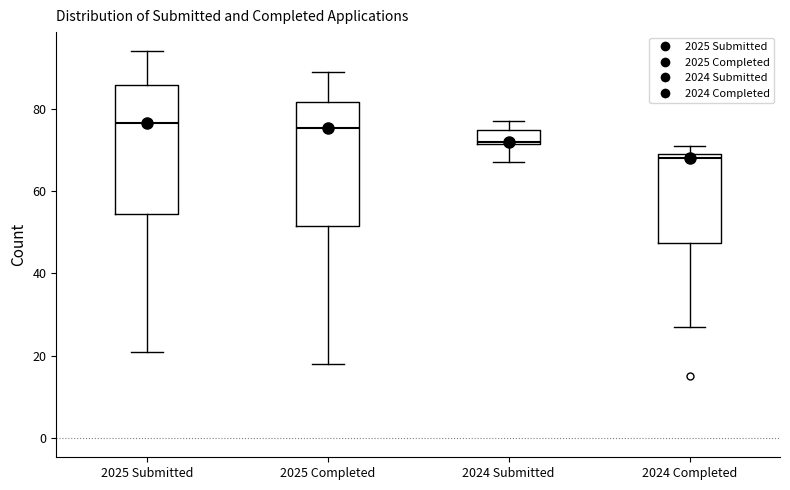

Where does the lower whisker of the box for 2024 Submitted end on the y-axis? The values are not printed on the chart, so give them approximately, as read against the axis.

68